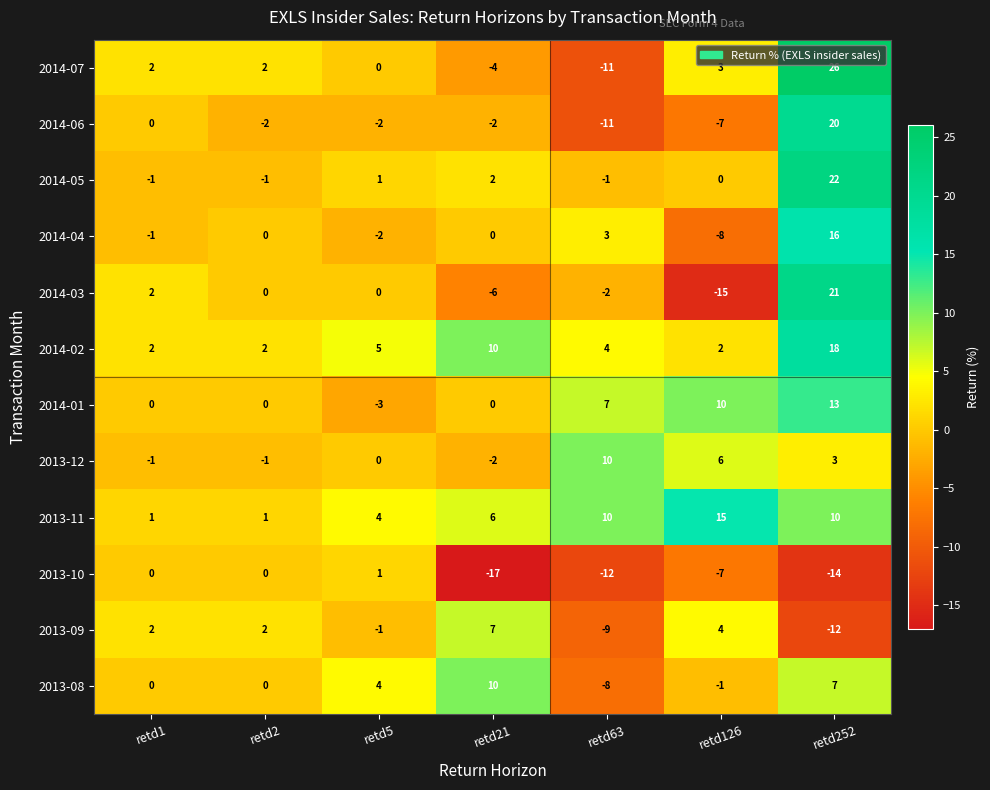

What value does the 2013-11 series have at retd63, to the nearest 10?

10